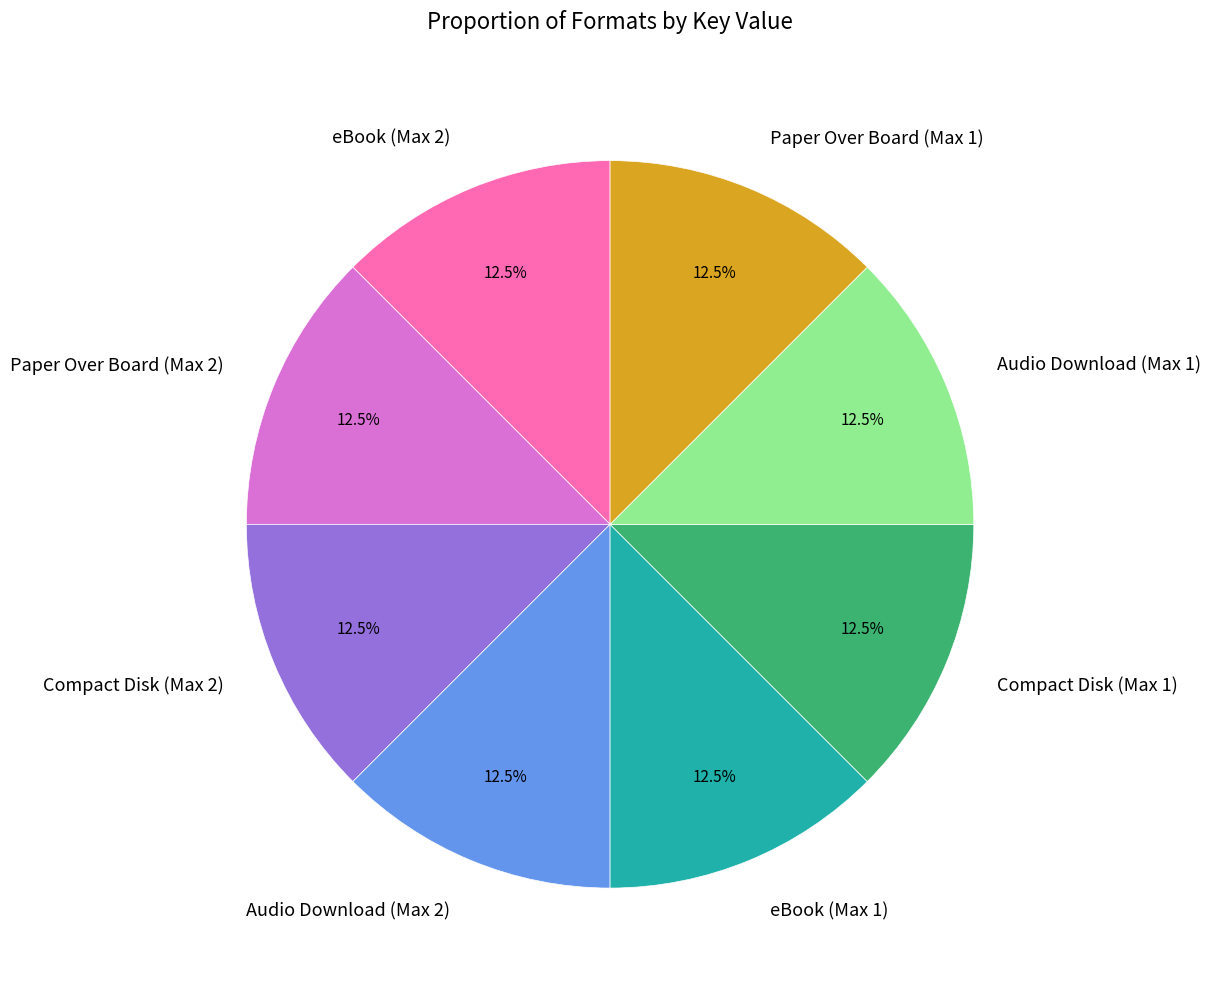

Does eBook (Max 1) represent more than half of the total?

No